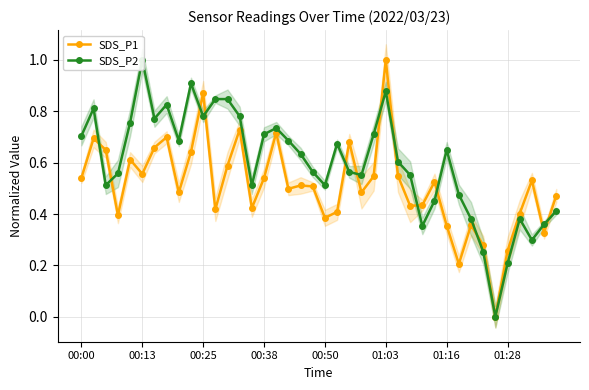

Does the chart have visible grid lines?

Yes